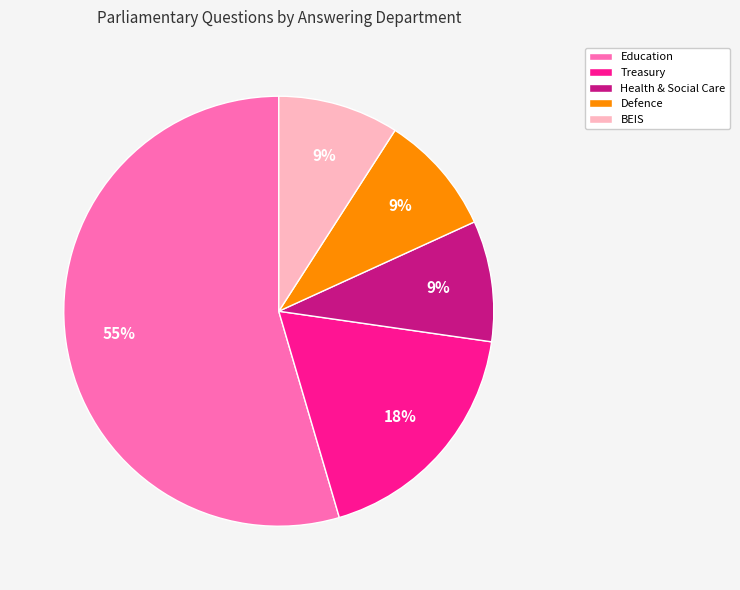

To the nearest percent, what is the average slice percentage?

20%